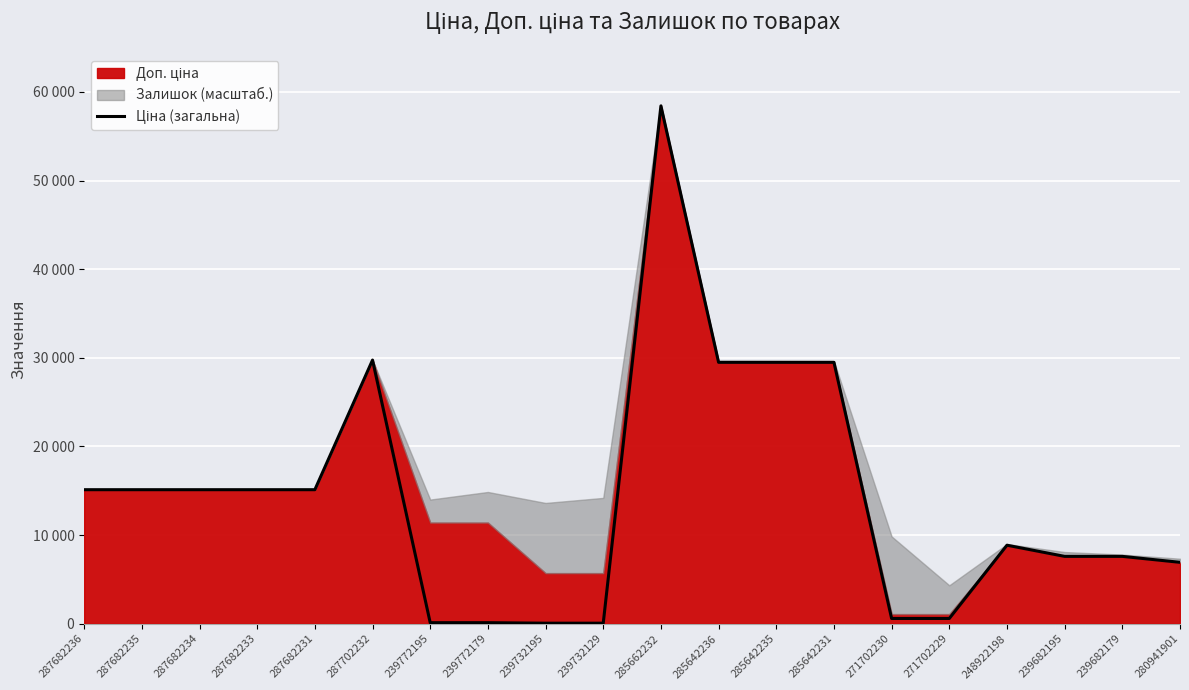

What is the label of the 12th point from the left?

285642236